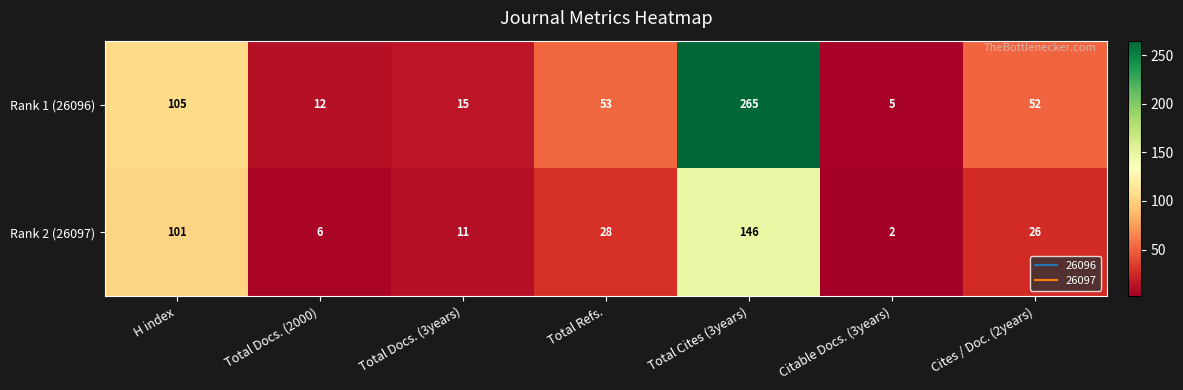

Where does the Rank 2 (26097) series first go above 26?

H index